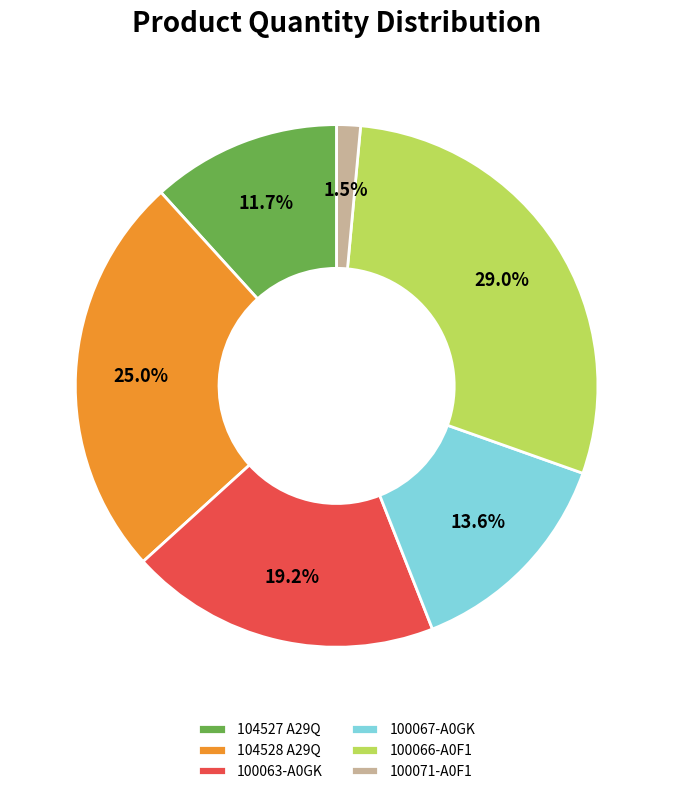

What is the largest slice in the pie chart?

100066-A0F1